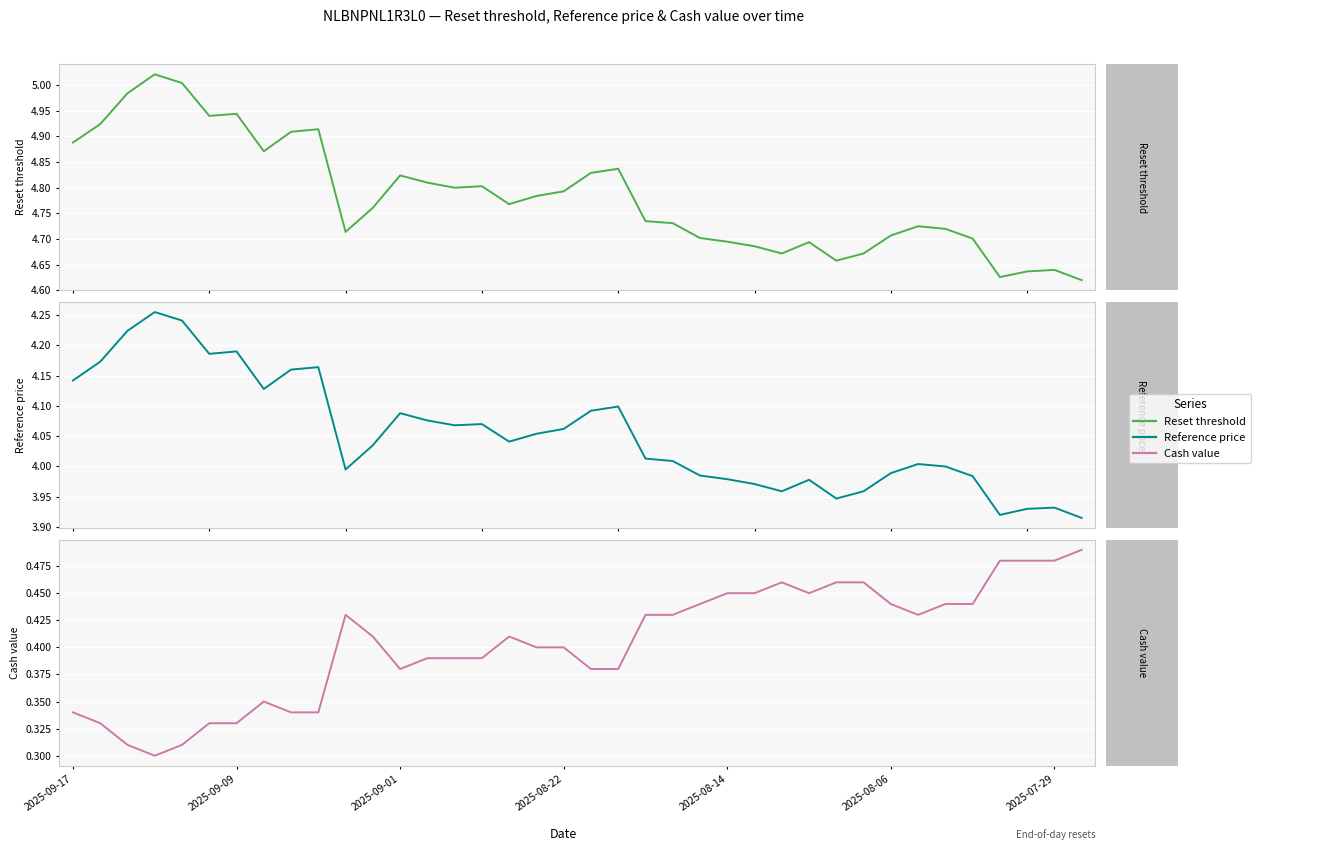

True or false: Reference price and Reset threshold intersect in this chart.

False